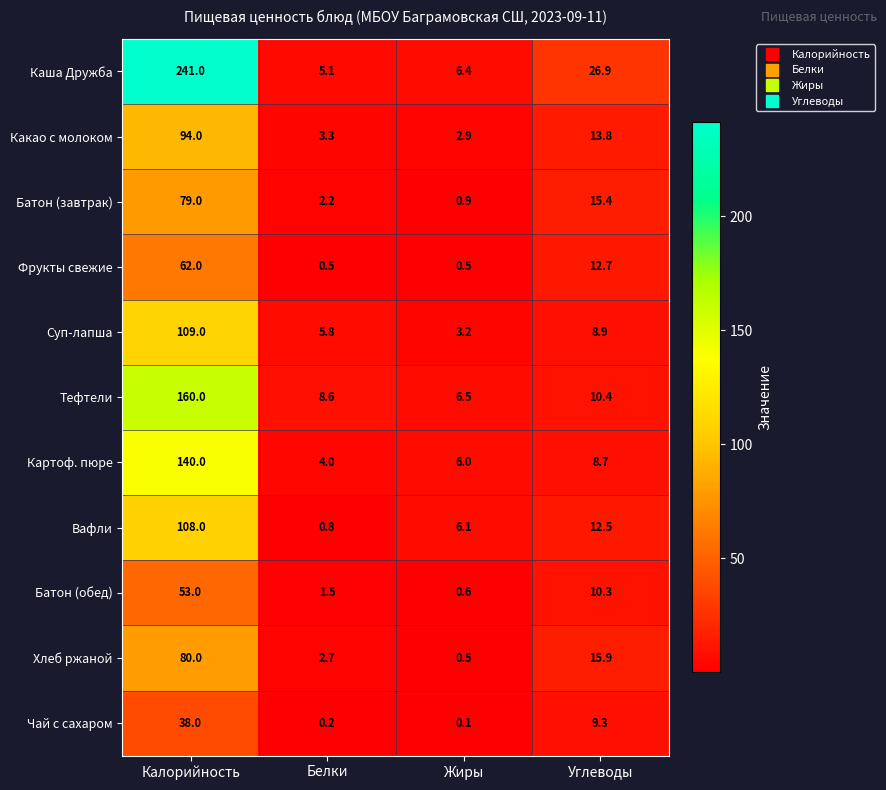

Is it true that Суп-лапша equals 5.8 at Белки?

True